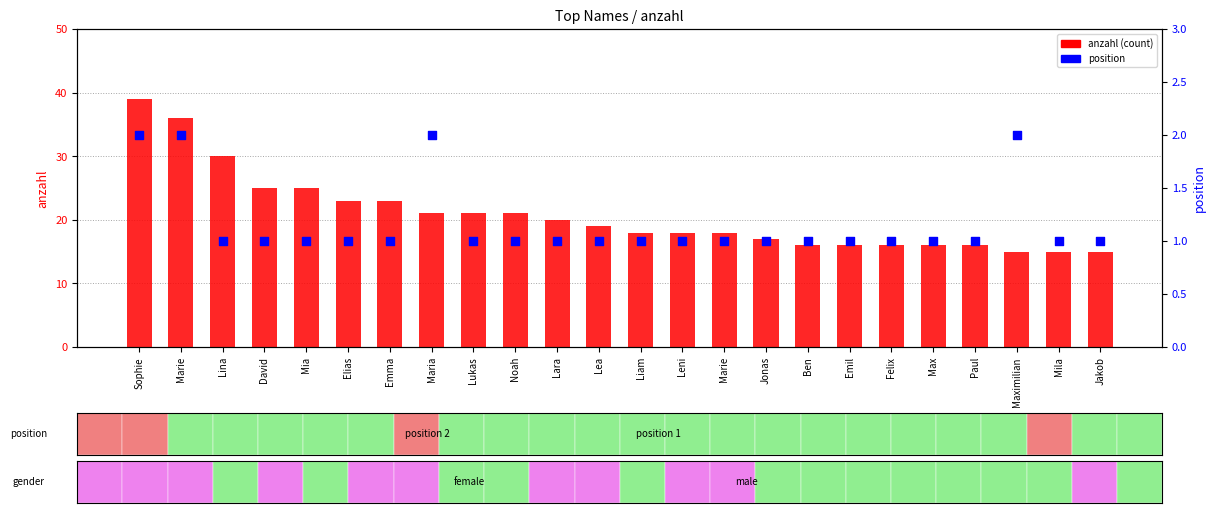

At which category is the sum across all series the highest?

Sophie